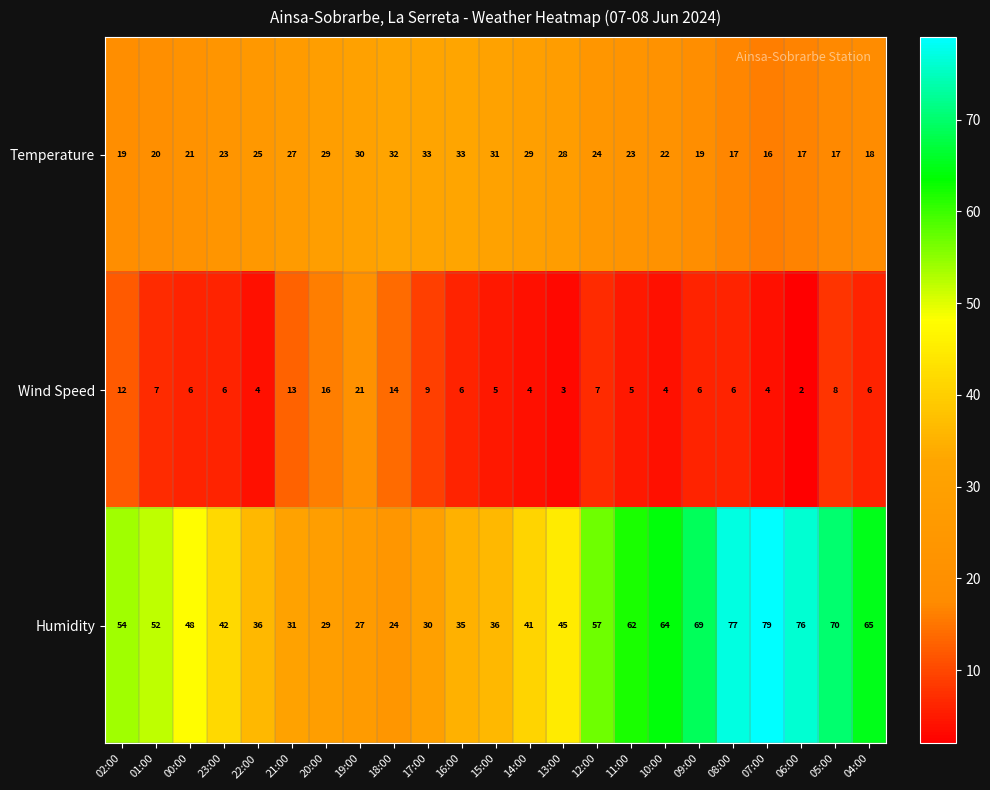

How many data points does each series have?

23